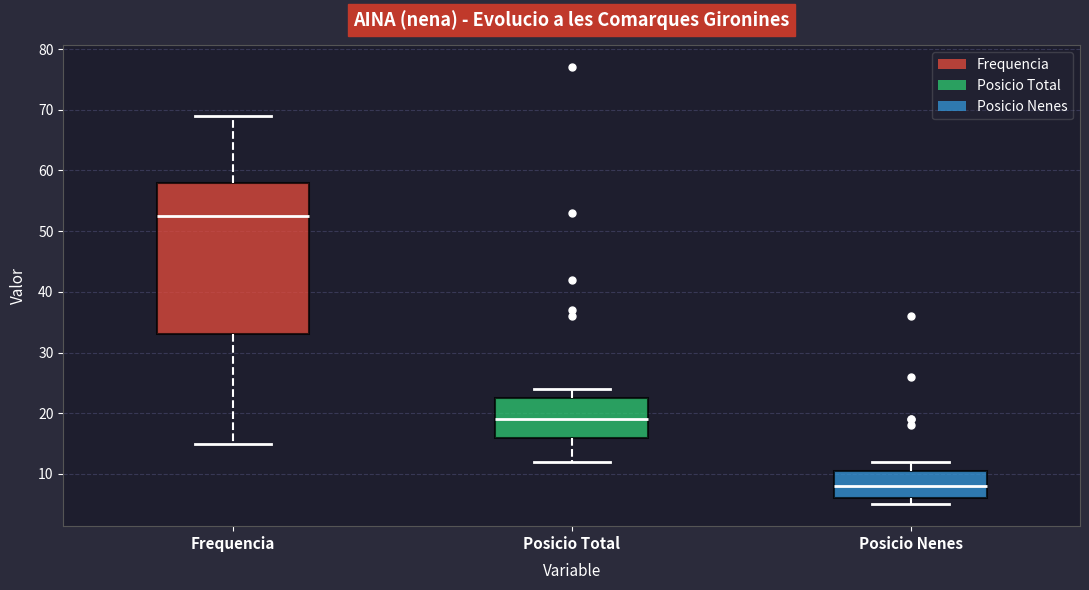

Reading left to right, read every box against the y-axis: the position of its median line, the range the box covers, and the ends of its whiskers. The values are not printed on the chart, so give them approximately, as read against the axis.

Frequencia: median 53, box 33 to 58, whiskers 15 to 69
Posicio Total: median 19, box 16 to 23, whiskers 12 to 24
Posicio Nenes: median 8, box 6 to 11, whiskers 5 to 12